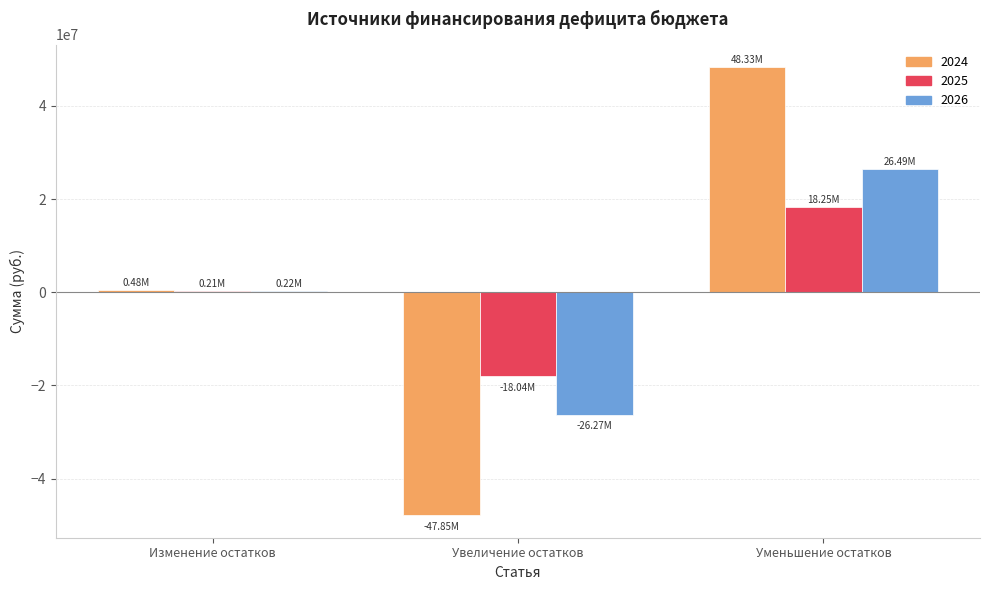

Is the value of 2024 at Изменение остатков greater than the value of 2026 at Уменьшение остатков?

No